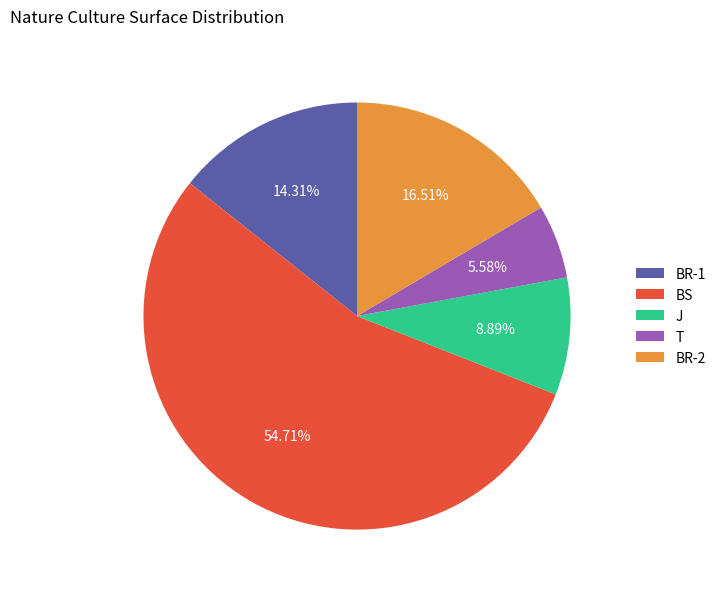

What is the largest slice in the pie chart?

BS